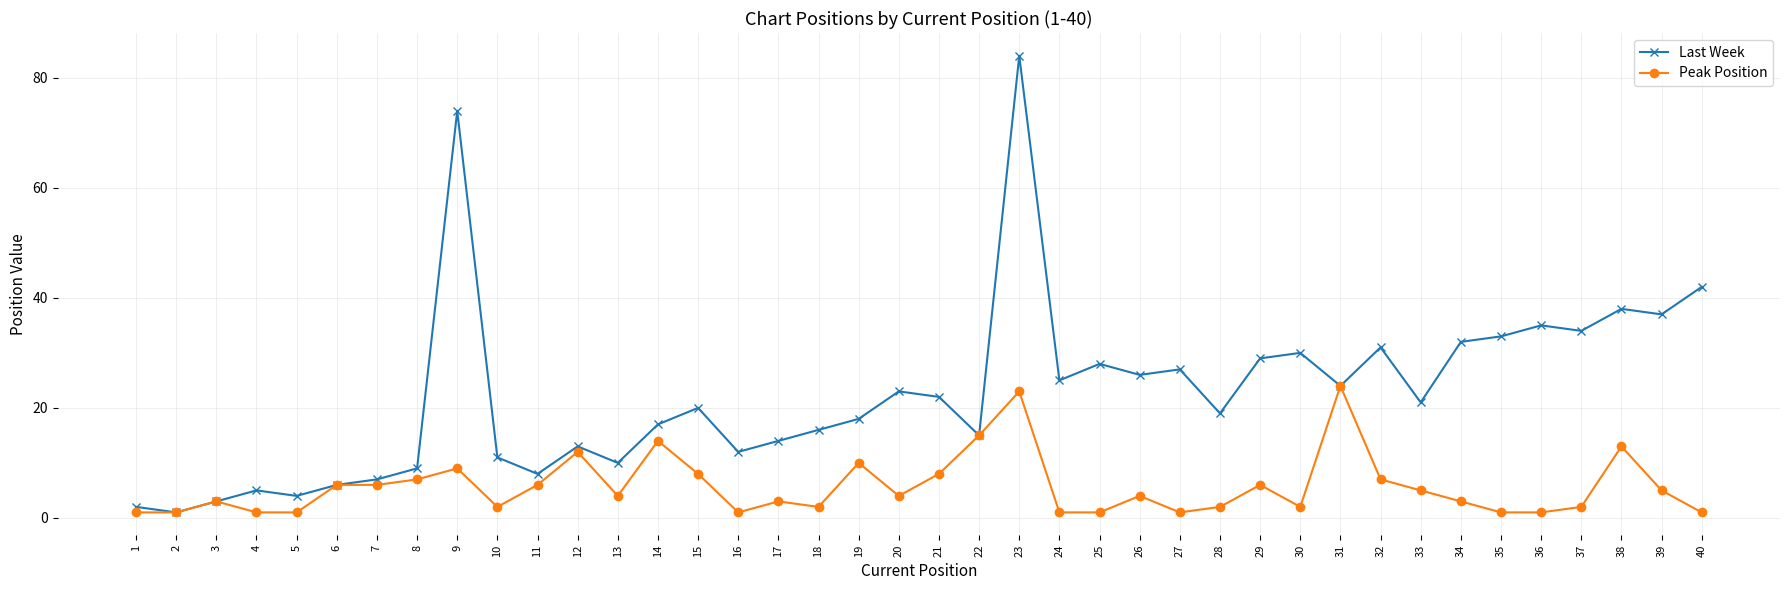

List the series in order of their overall mean, lowest first.

Peak Position, Last Week